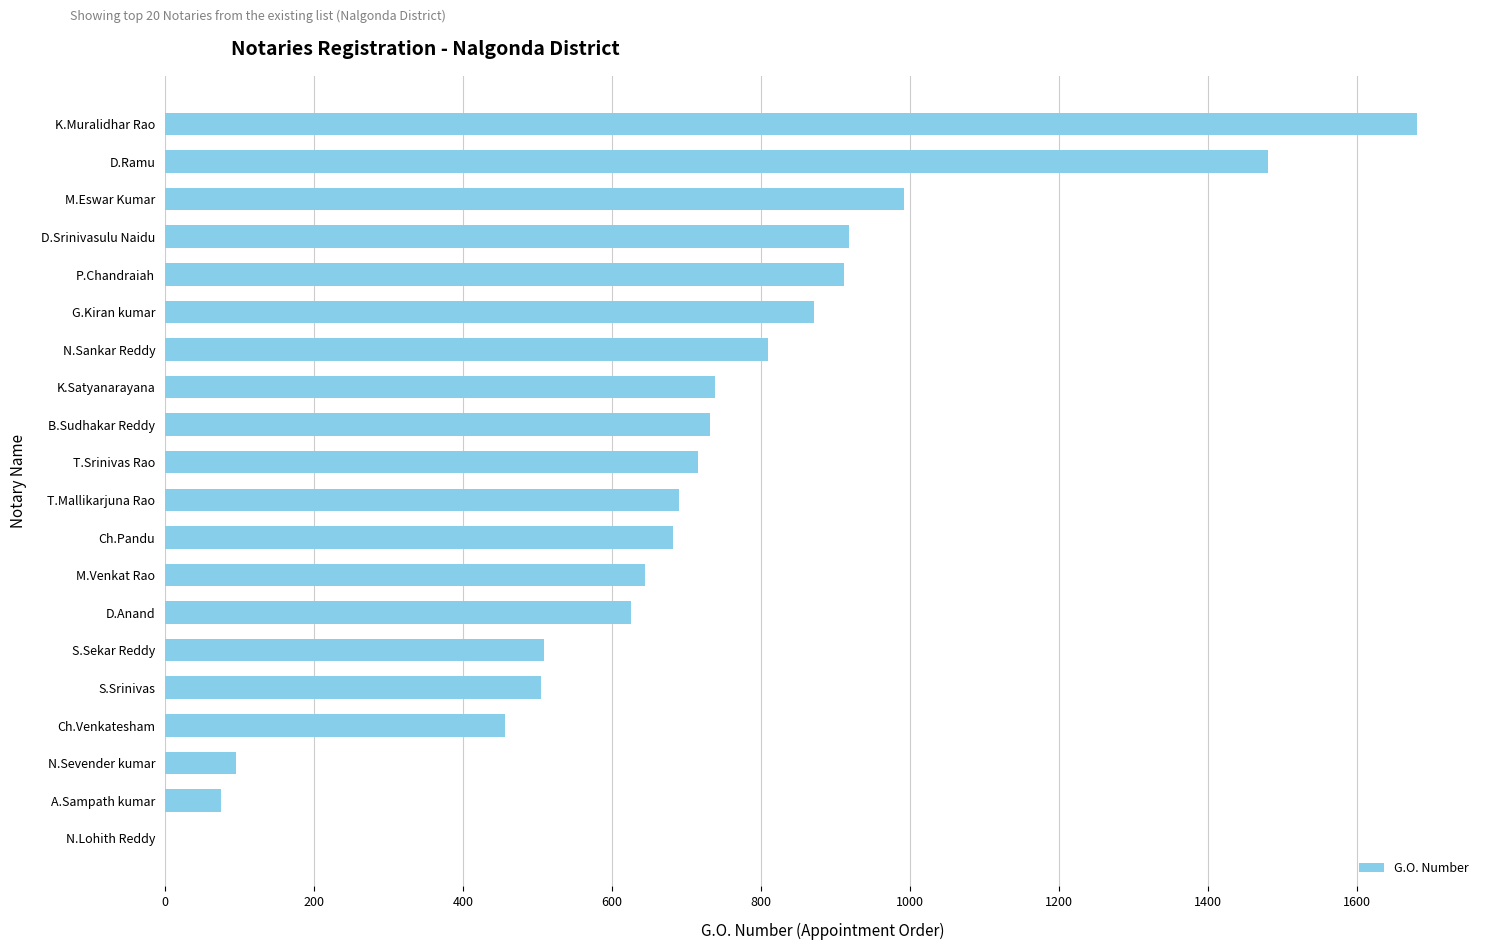

Is it true that the value at D.Ramu is 2410?

False